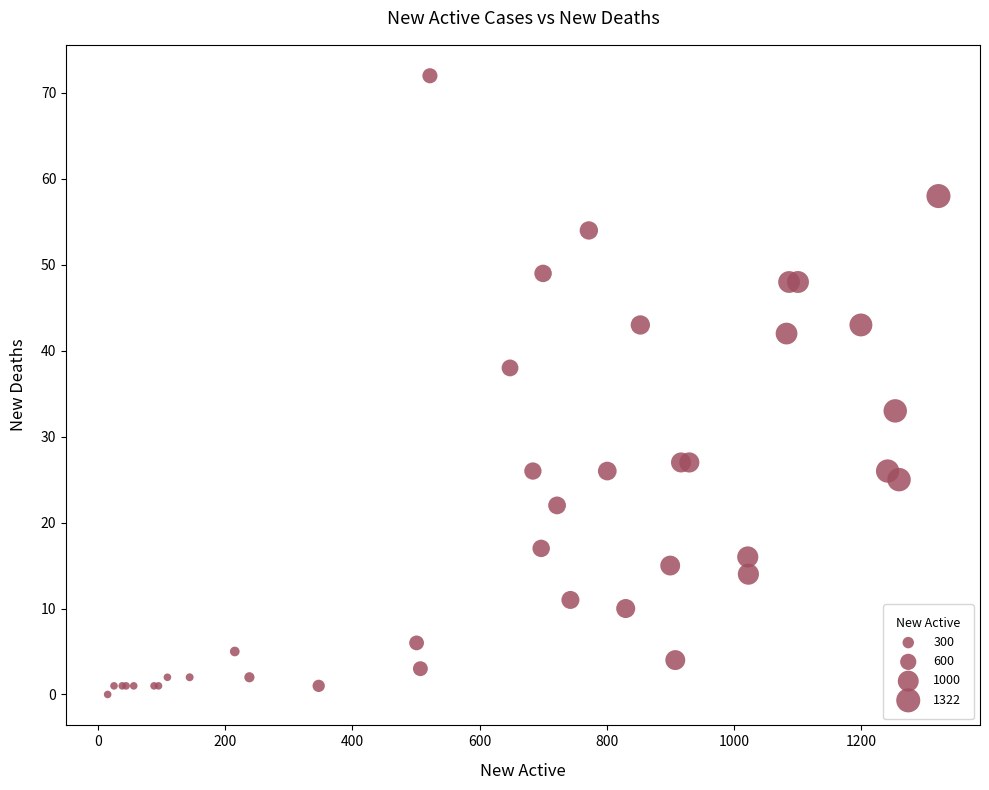

What Y value in the scatter plot is closest to 36?

38